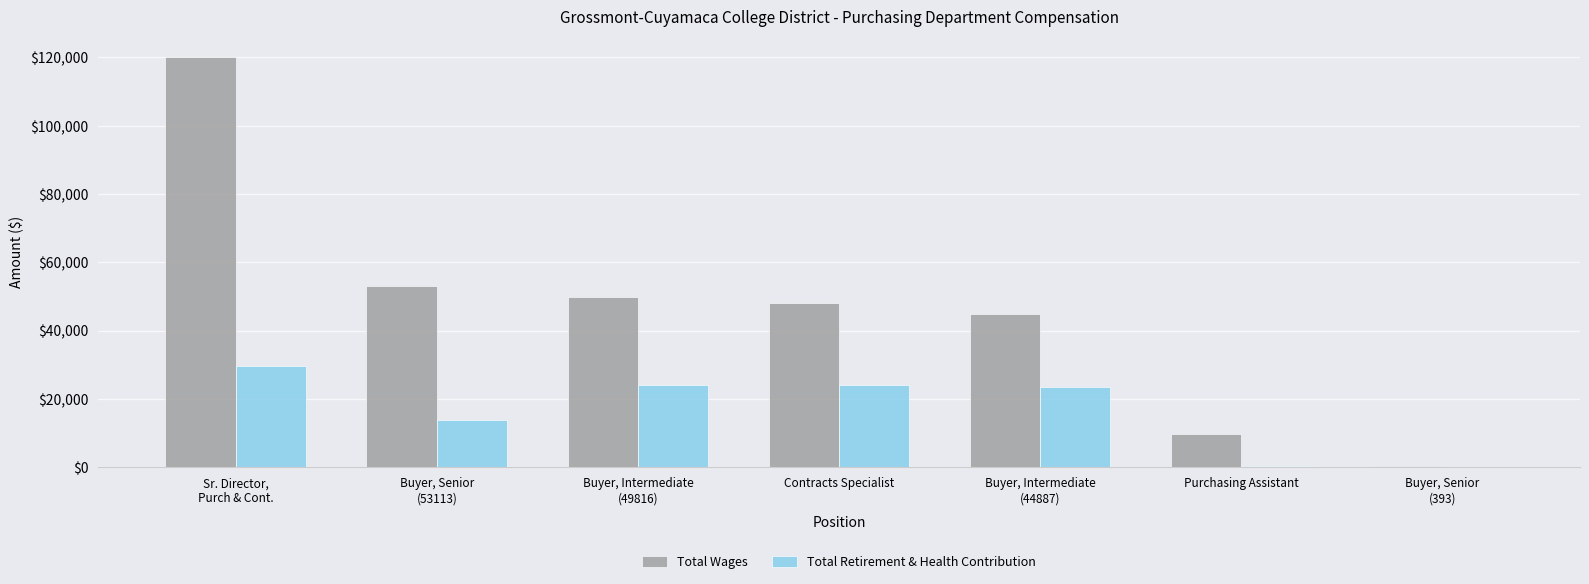

The value of Total Wages at Contracts Specialist is 80175. True or false?

False